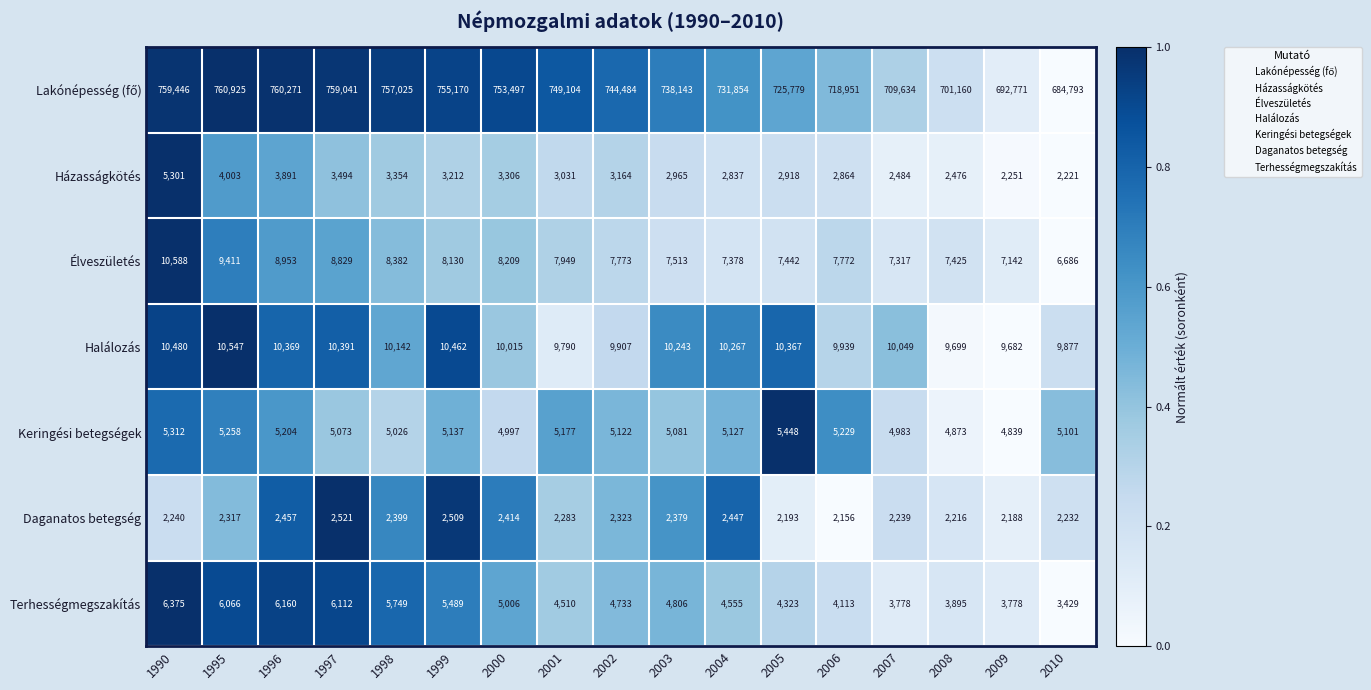

What is the difference between the maximum and second lowest values in the Halálozás series?

848